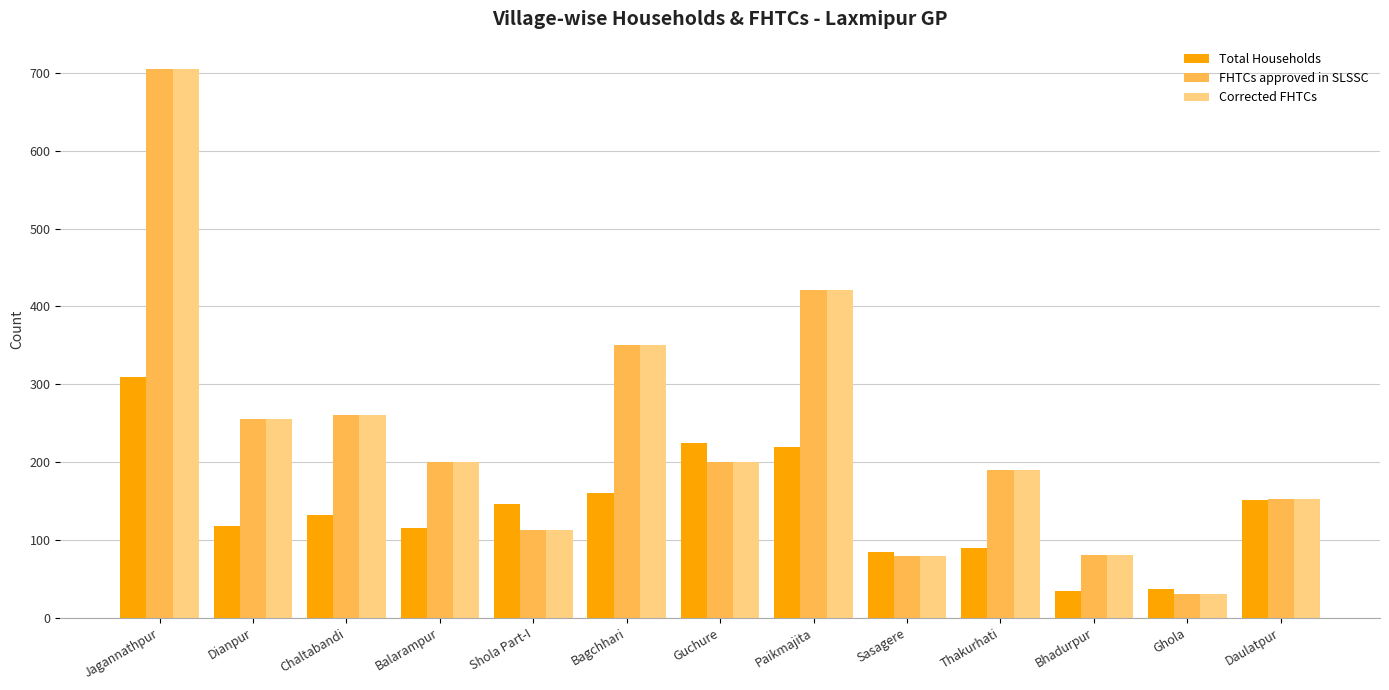

True or false: Total Households has a value of 90 at Thakurhati.

True